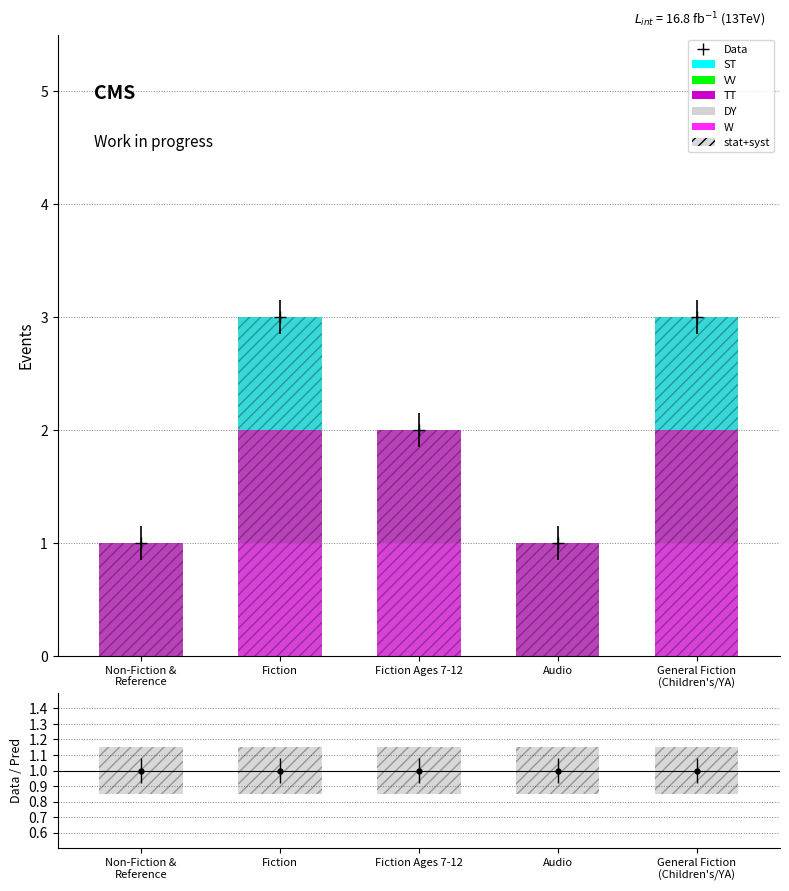

Read the TT value at Fiction.

1